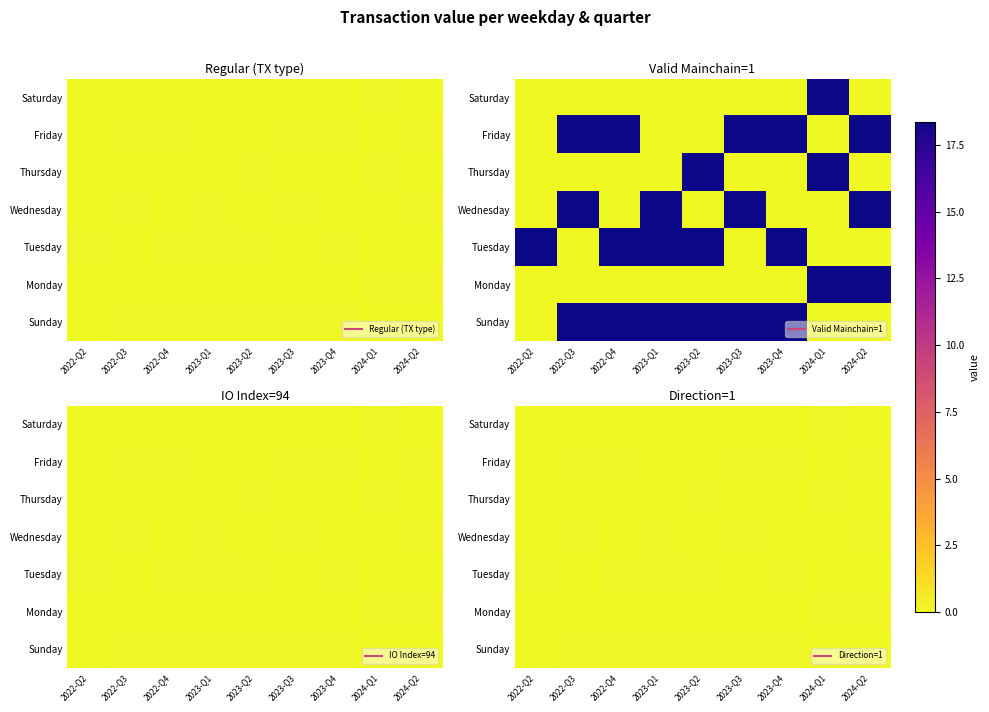

What is the difference between the highest and lowest values at 2024-Q2?

0.2